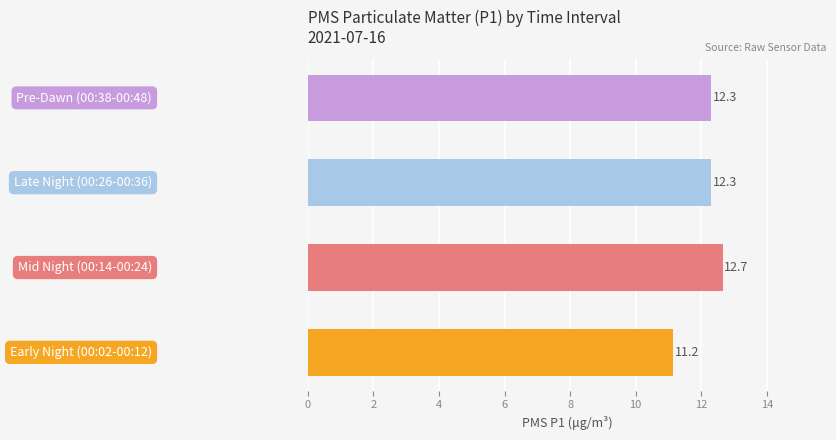

Does the chart contain stacked bars?

No